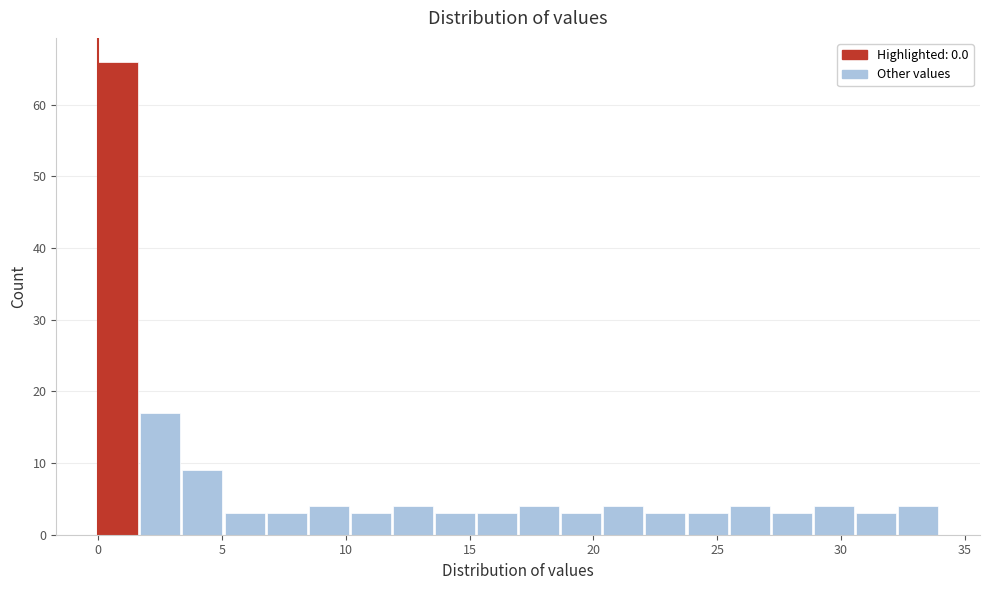

Around what value on the x-axis is the tallest bar? Give the approximate position of its centre, as read against the axis.

1.0